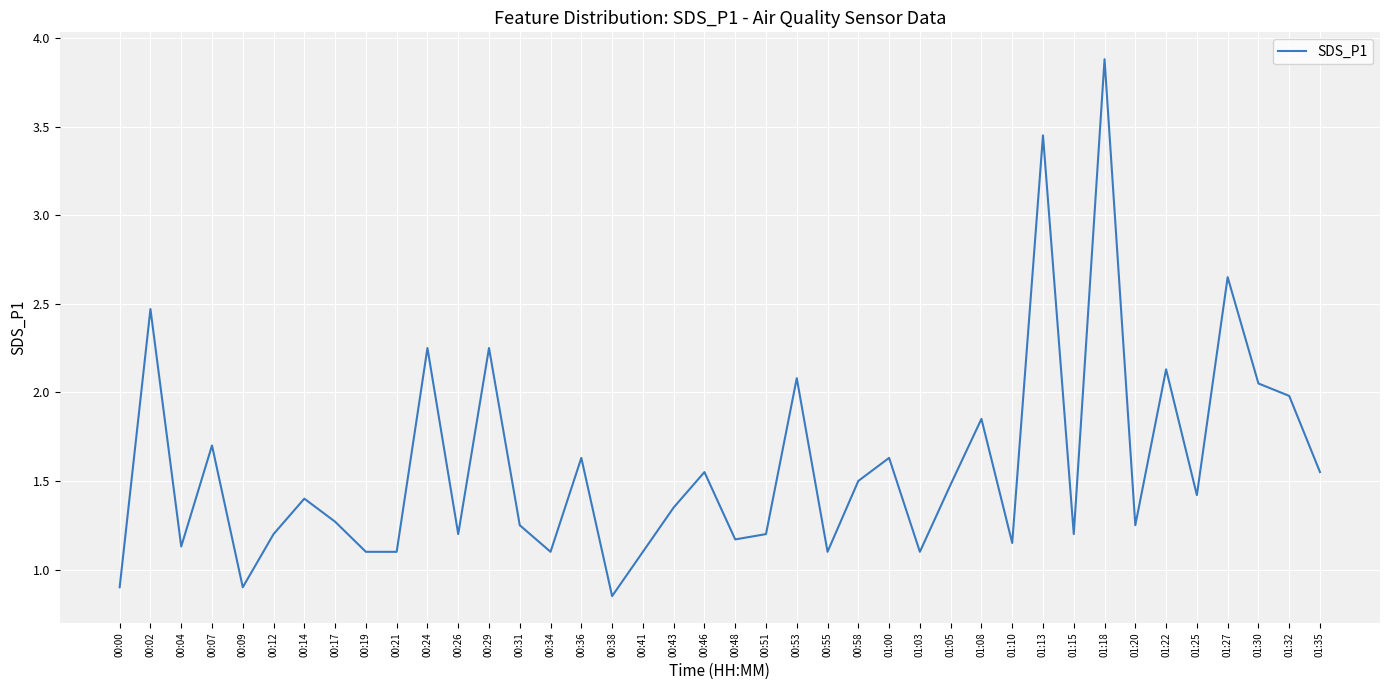

What is the sum of all values?

63.5